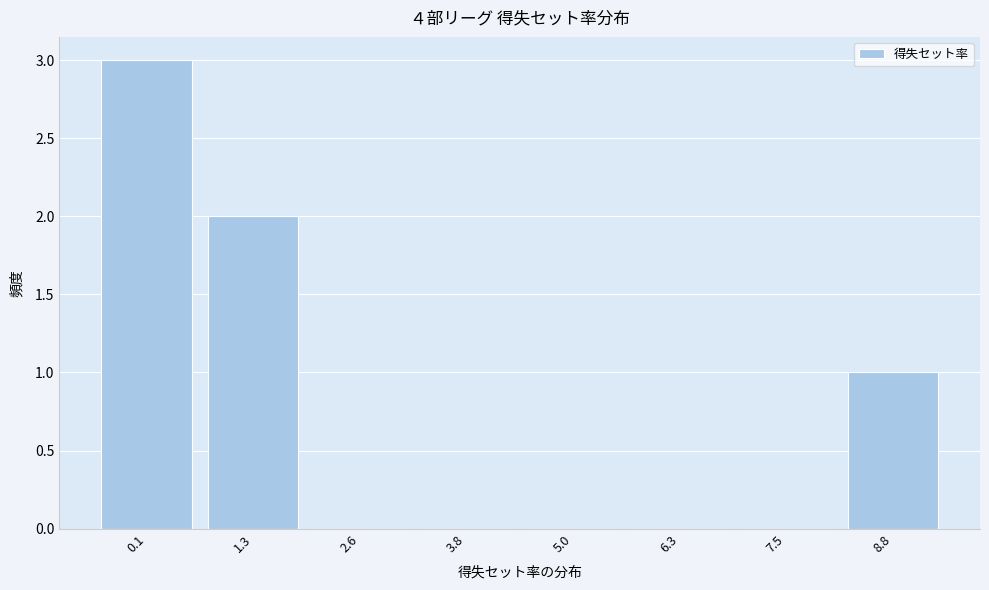

Reading left to right, what are all the values shown in this chart?

0.1=3	1.3=2	2.6=0	3.8=0	5.0=0	6.3=0	7.5=0	8.8=1